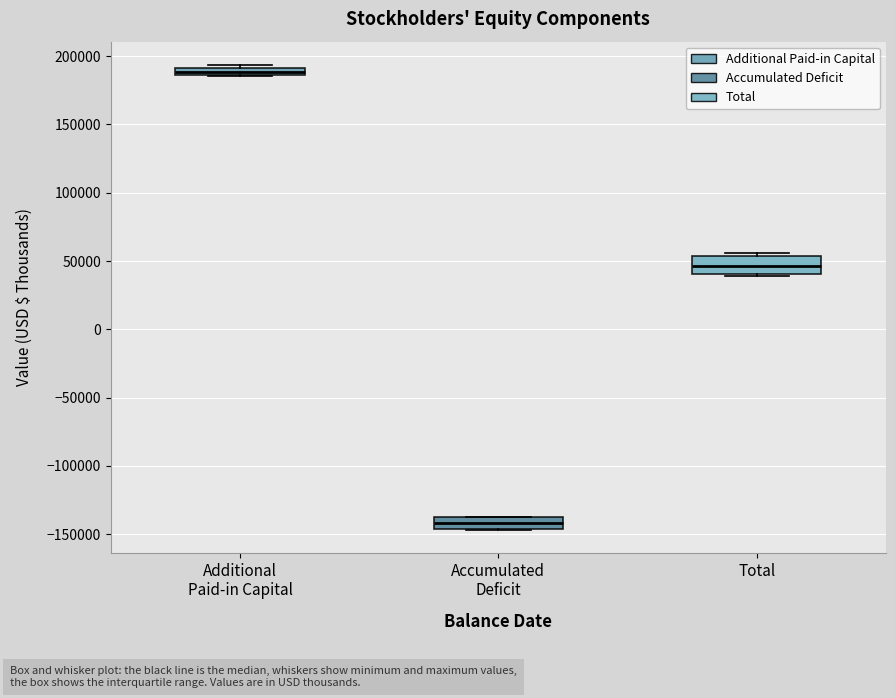

Which box is the tallest, from its lower edge to its upper edge?

Total